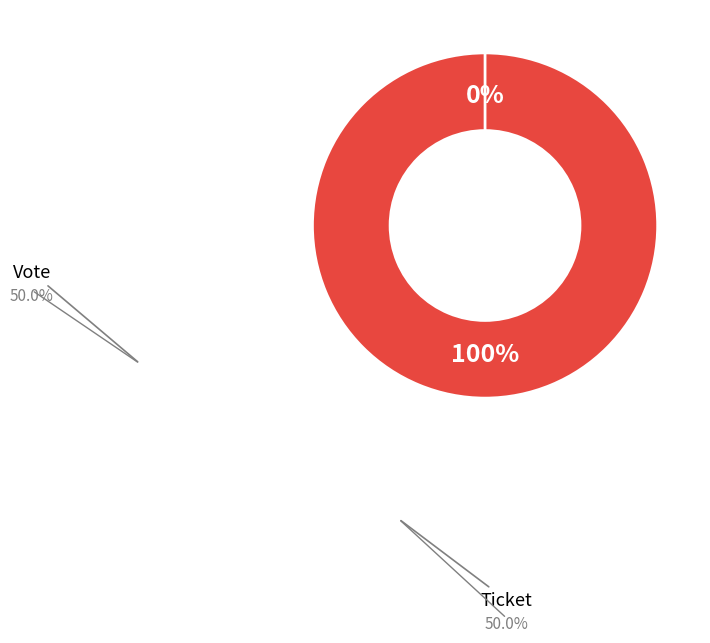

How many slices are in this pie chart?

2